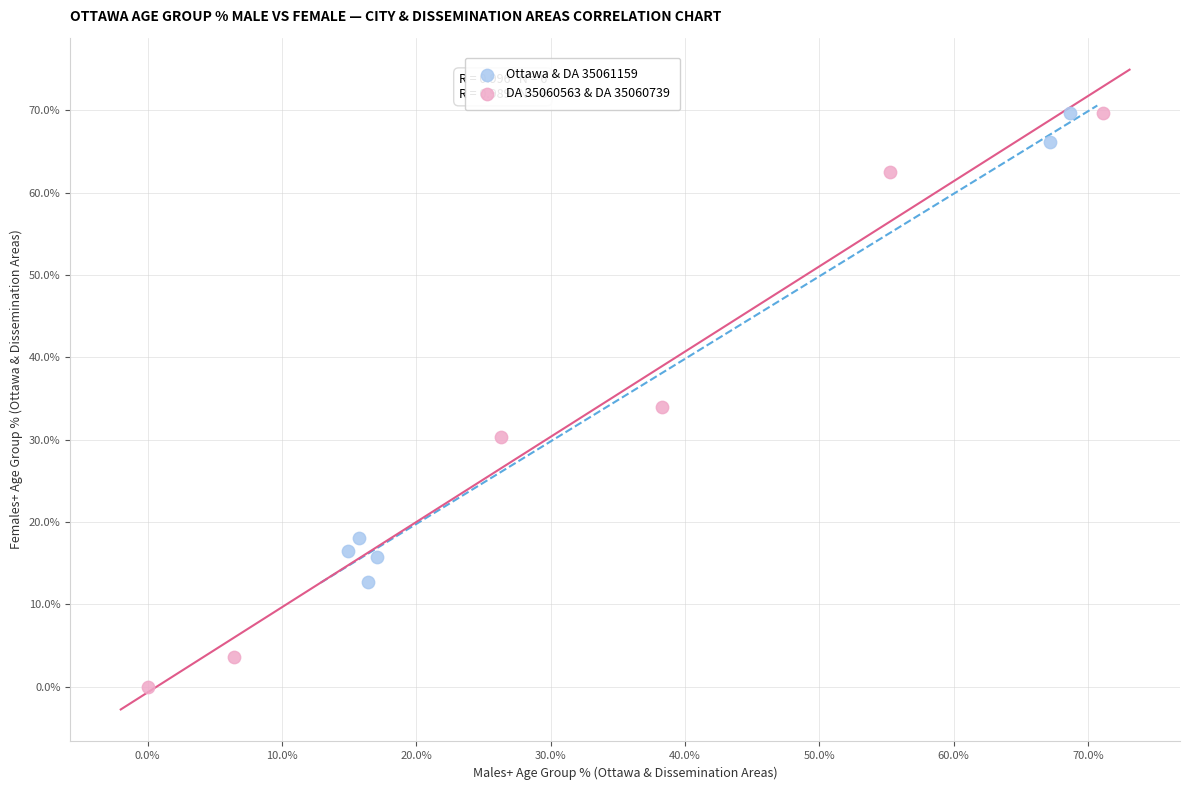

Which series has the largest Y range (max minus min)?

DA 35060563 & DA 35060739